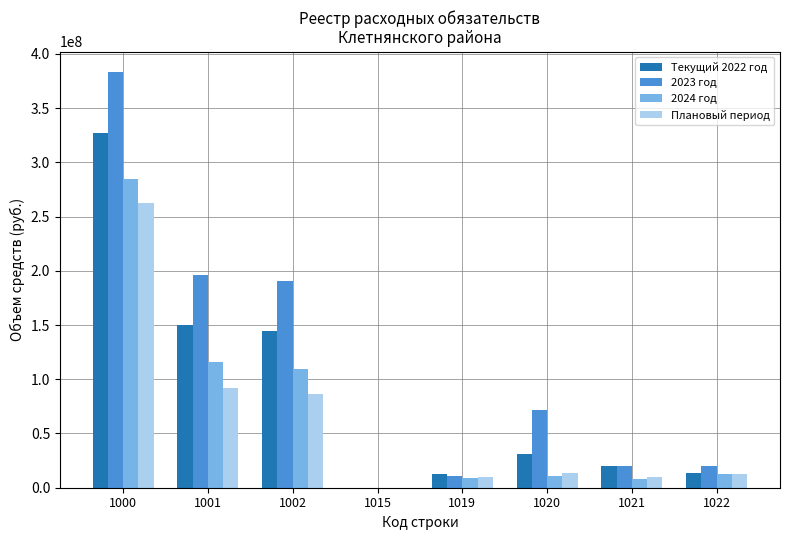

What is the sum of the 2023 год values at 1020 and 1019?

82425142.5